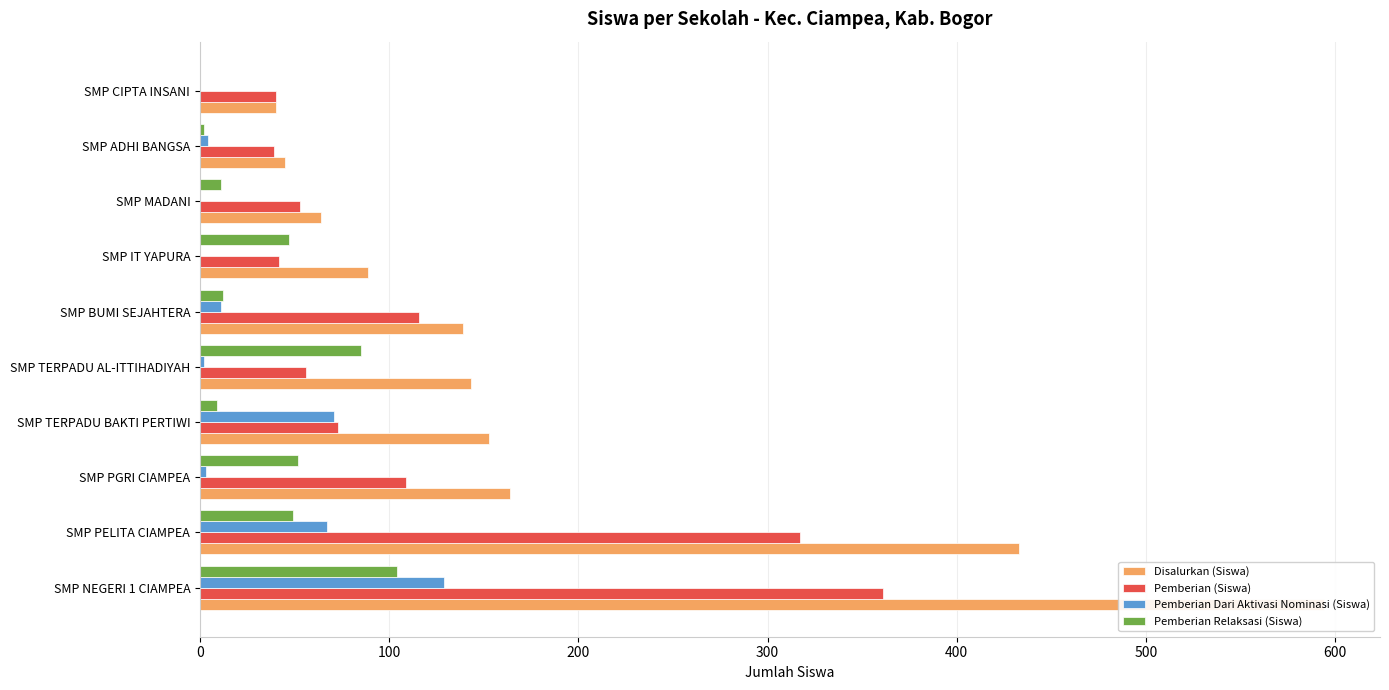

How many bars are there in total?

40